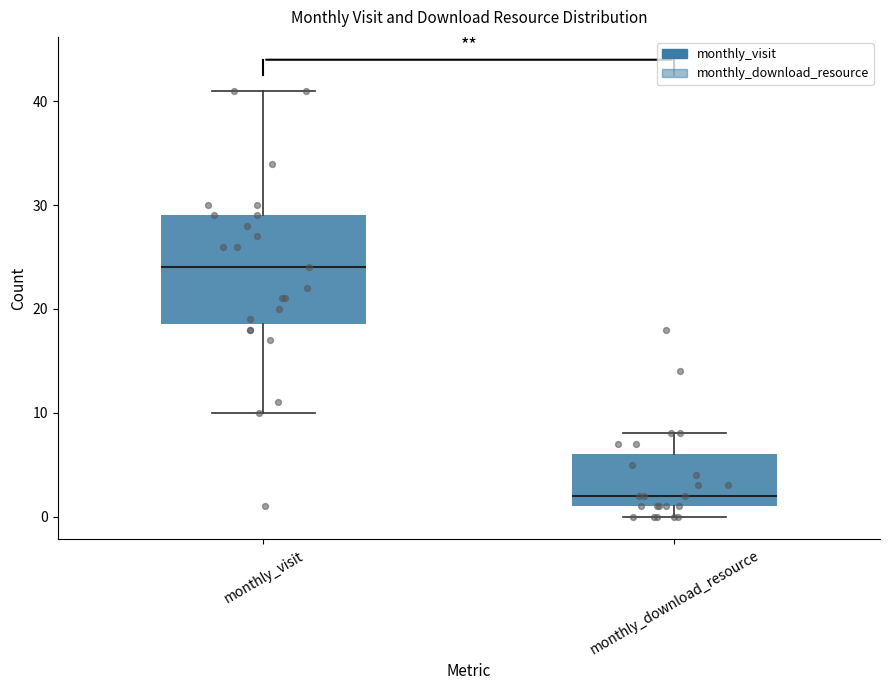

Which box's median line is the lowest?

monthly_download_resource